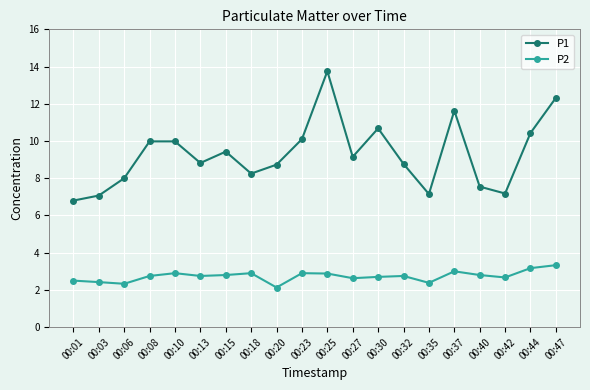

What is the difference between the highest and lowest values at 00:13?

6.1